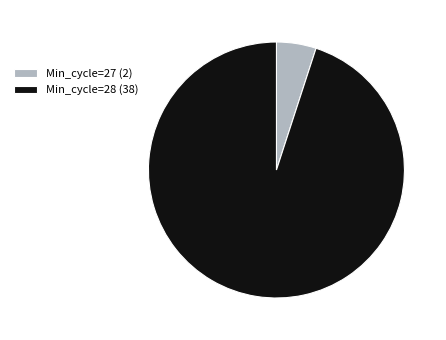

Rank the categories by value from lowest to highest.

Min_cycle=27 (2), Min_cycle=28 (38)